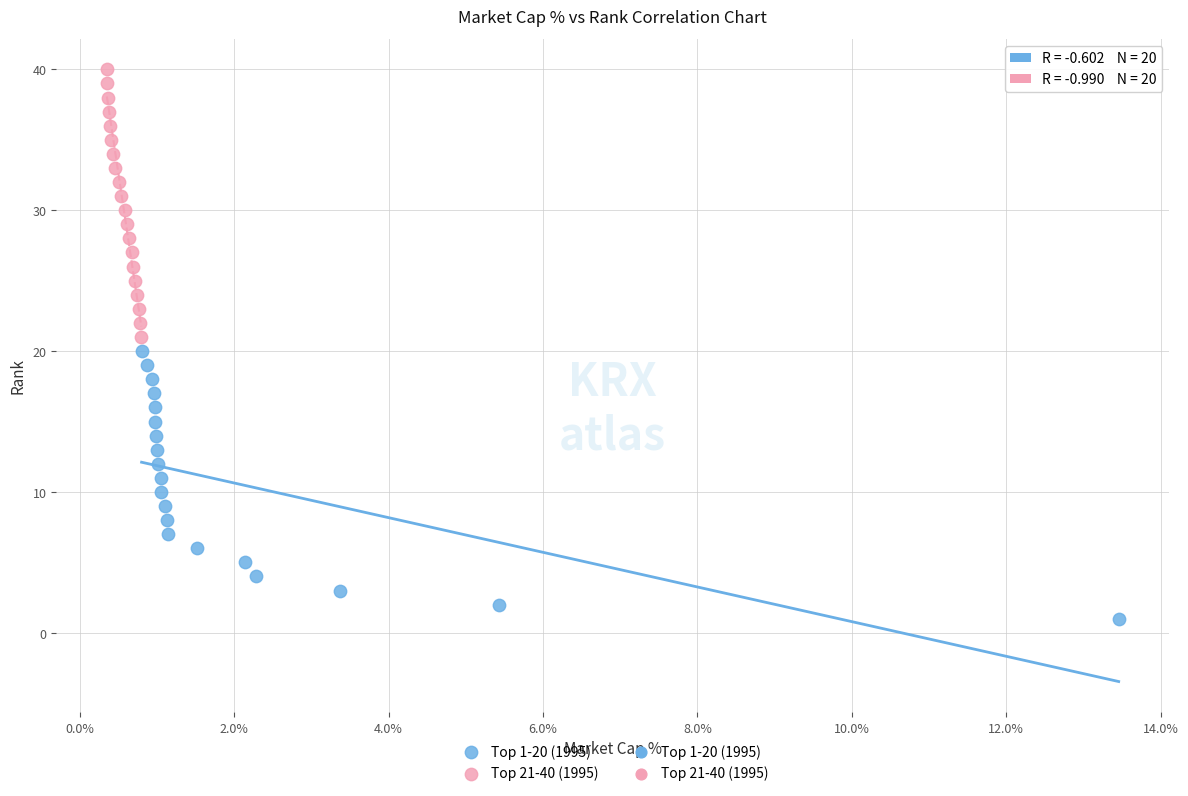

Which series contains the lowest Y value?

Top 1-20 (1995)